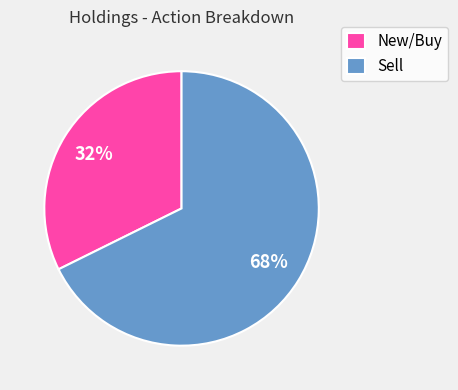

What percentage is the Sell slice, to the nearest percent?

68%